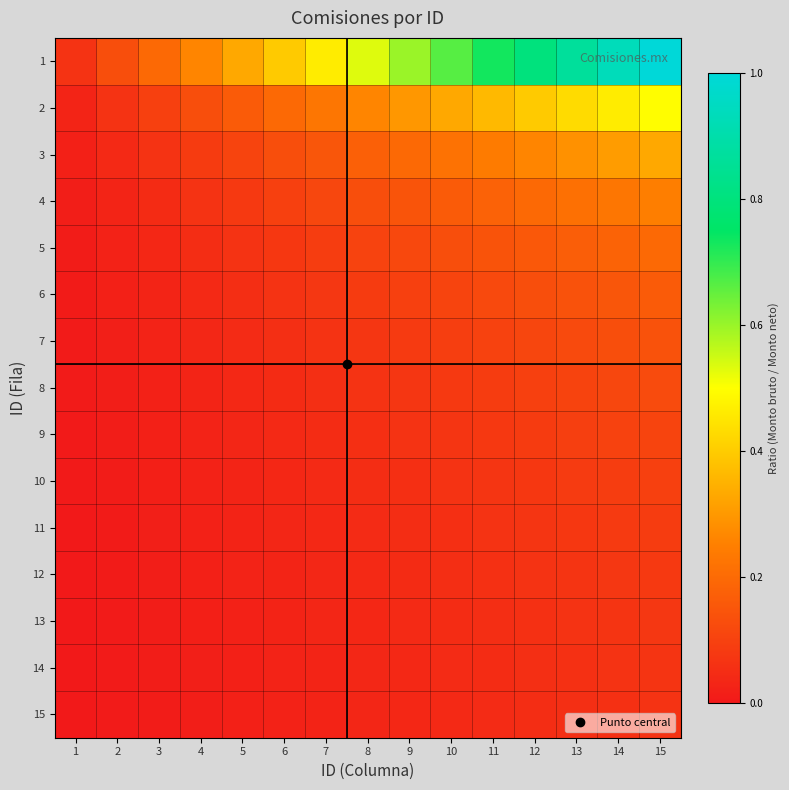

Which series has the largest total across all categories?

1